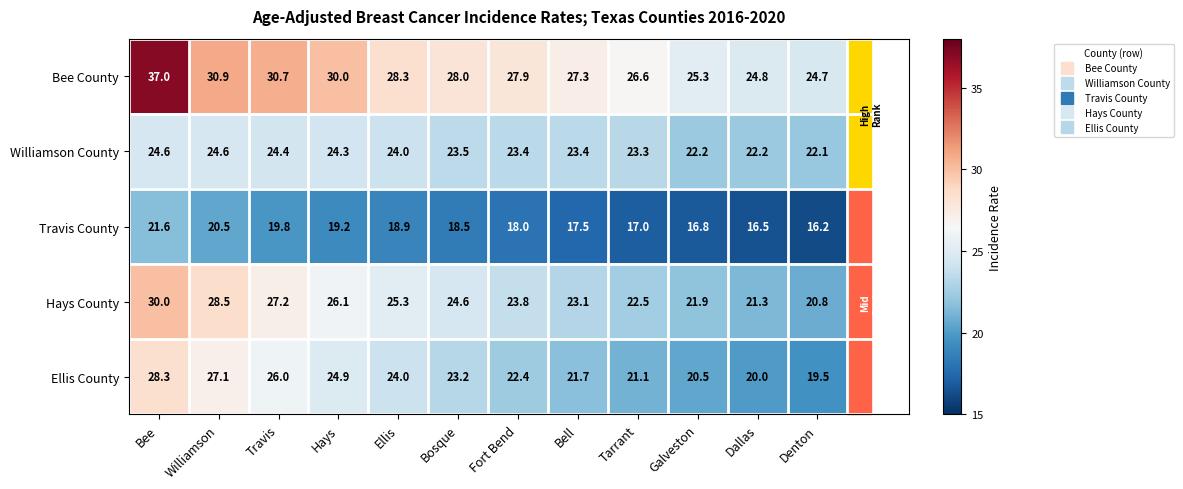

At which label does Hays County first exceed 24?

Bee